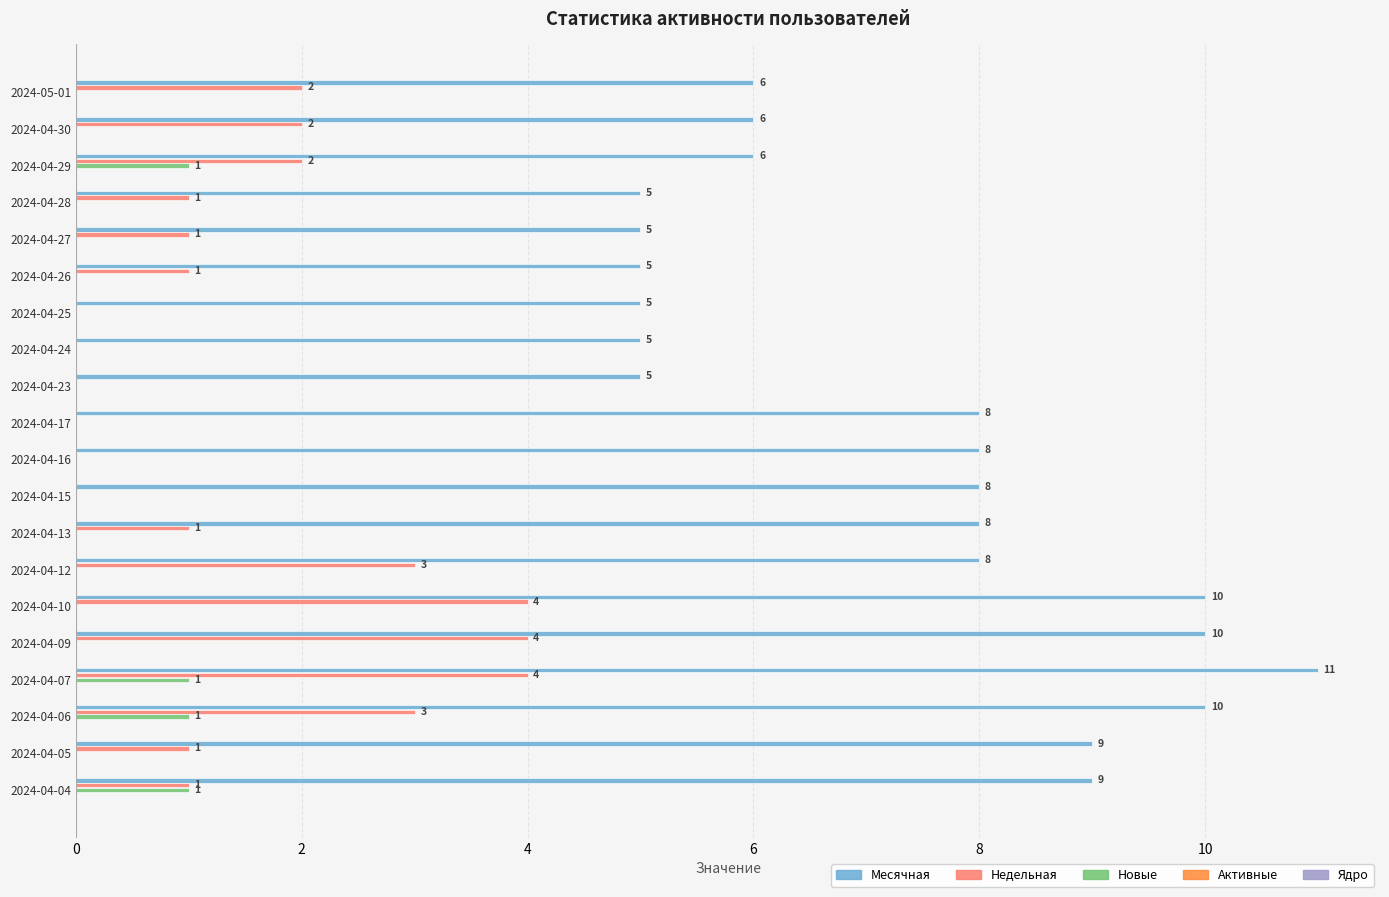

Is it true that Месячная equals 5 at 2024-04-26?

True